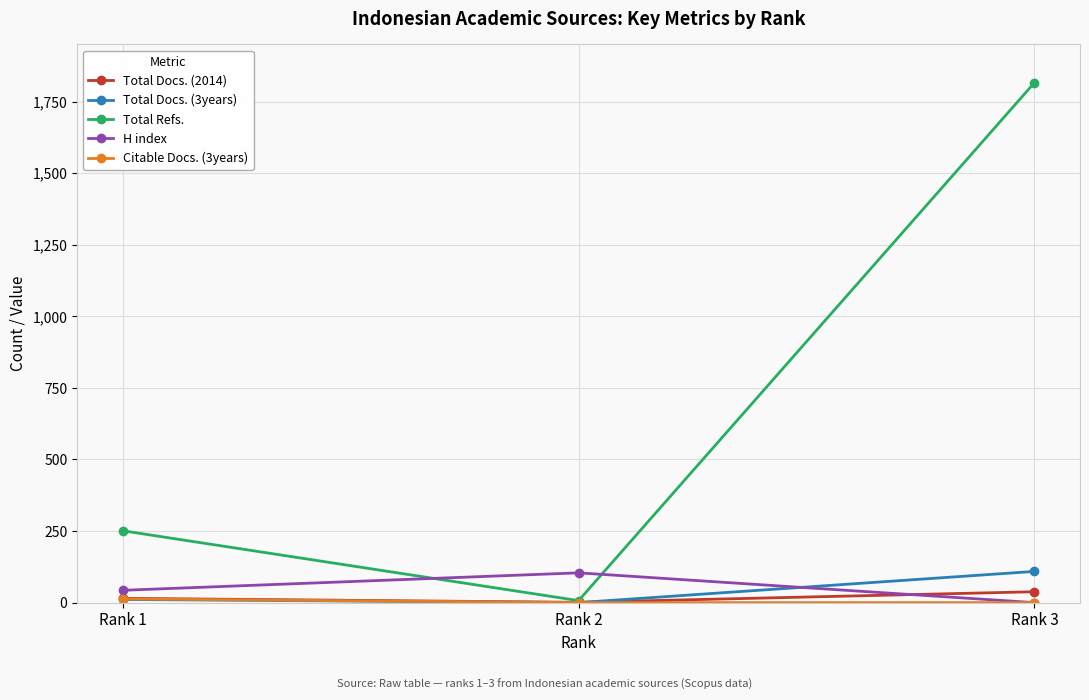

What is the spread (max minus min) of values at Rank 3?

1816